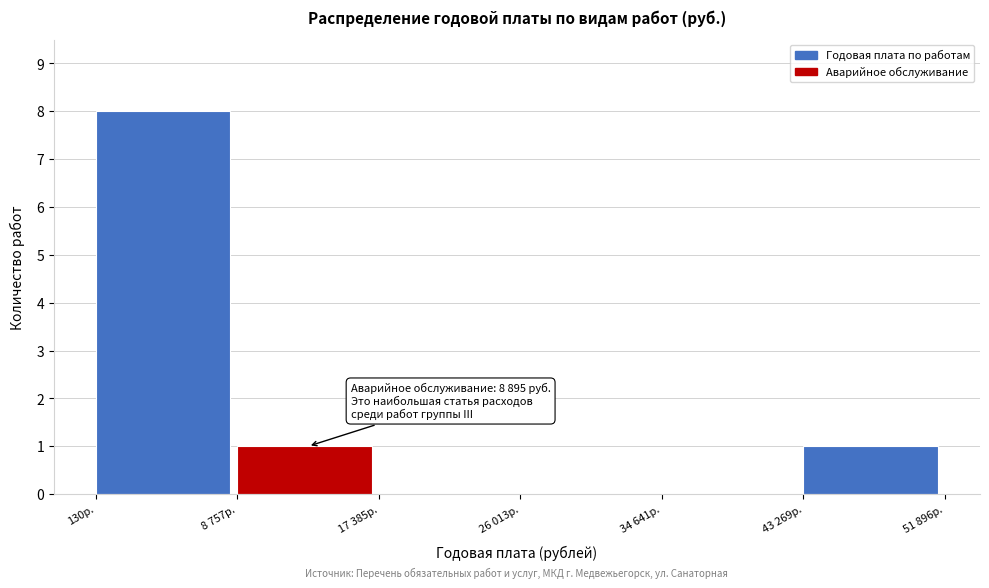

Reading left to right, extract all data points from this chart.

130р.=8	8 757р.=1	17 385р.=0	26 013р.=0	34 641р.=0	43 269р.=1